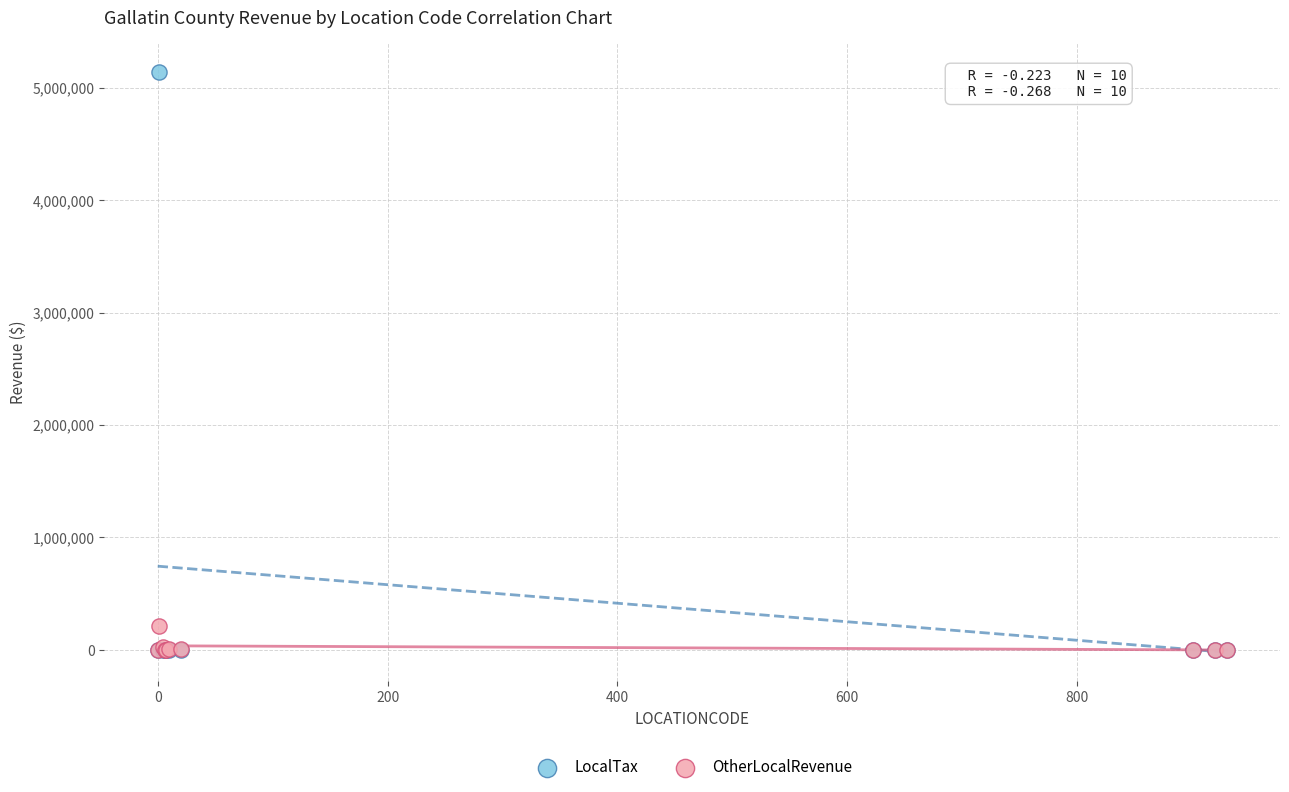

Across all series, what Y value is closest to 2569685?

211076.8